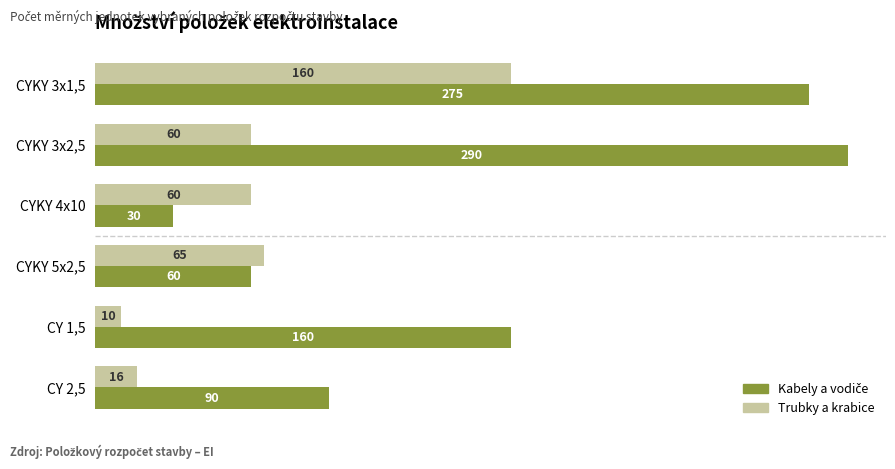

The value of Trubky a krabice at CY 2,5 is 6. True or false?

False